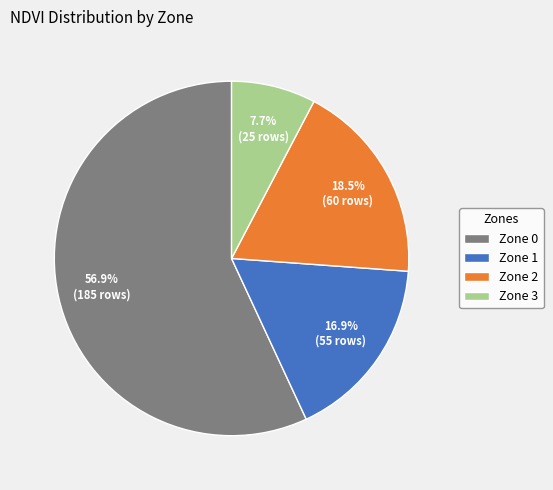

What is the smallest slice in the pie chart?

Zone 3